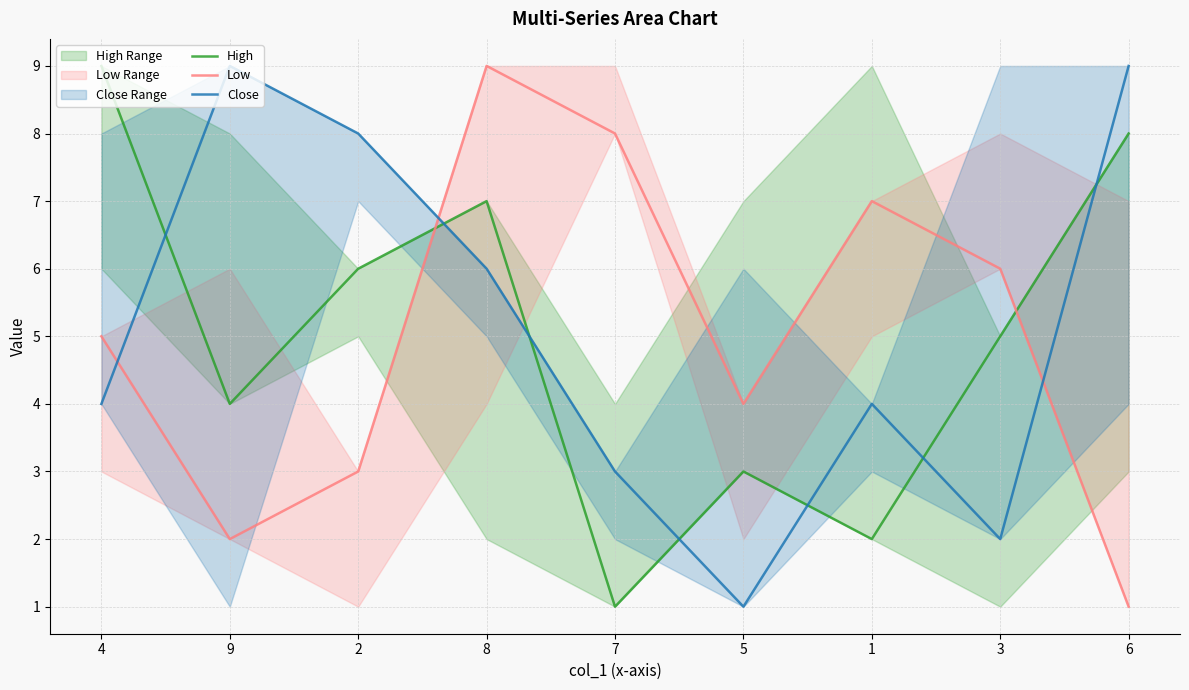

What is the value of the Close point at the 4th from the left?

6